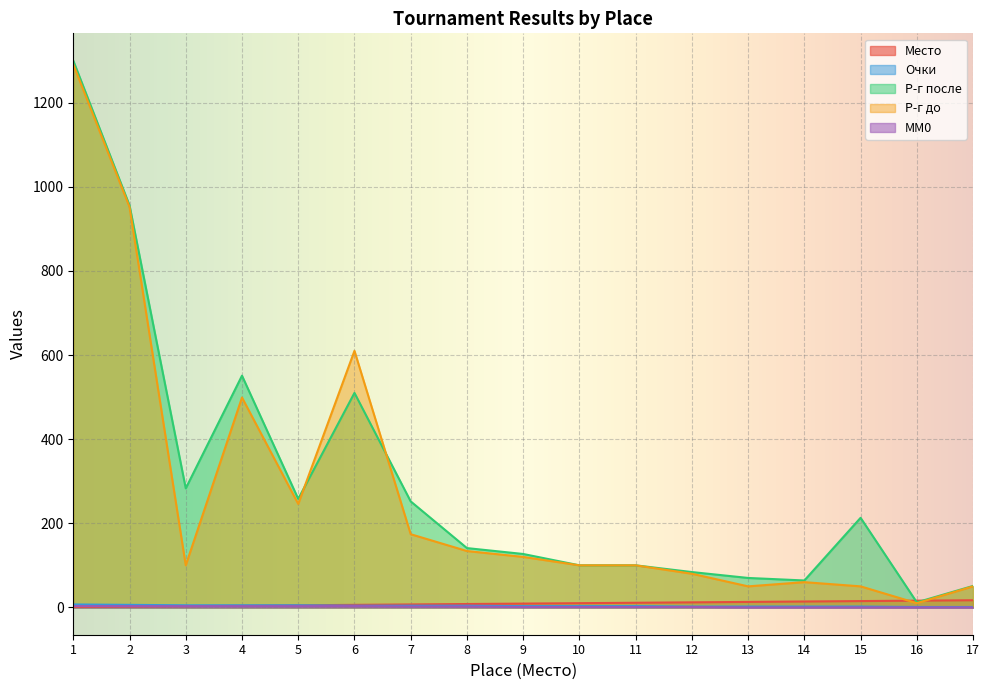

Is it true that Очки equals 2 at 14?

True